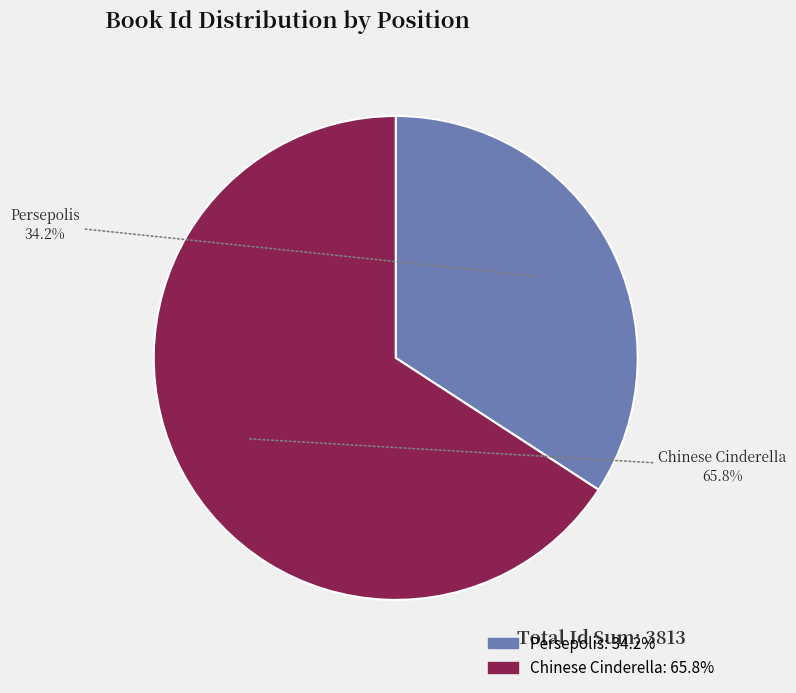

Count the number of slices in the pie.

2